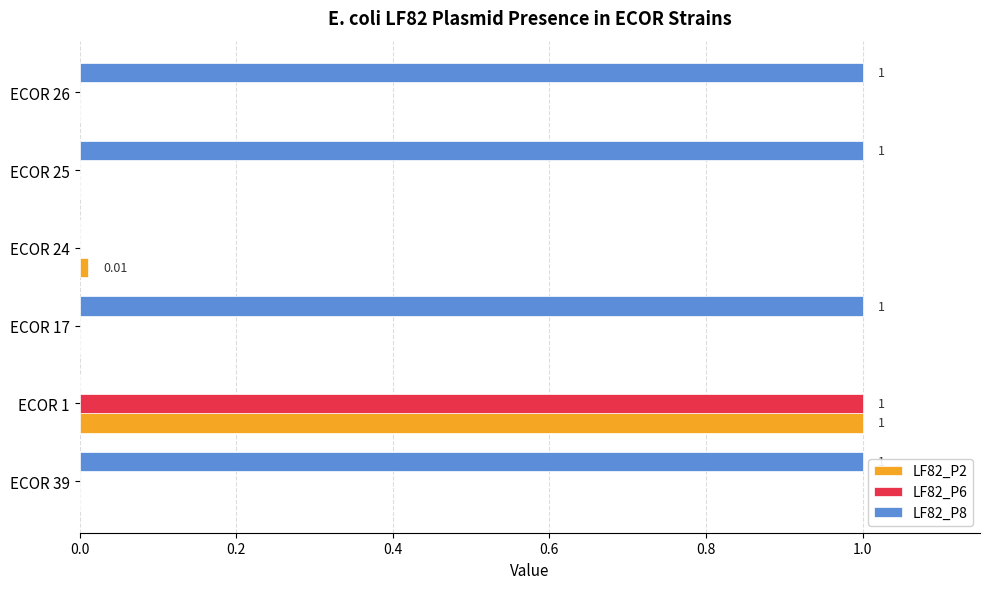

At which category is the sum across all series the highest?

ECOR 1